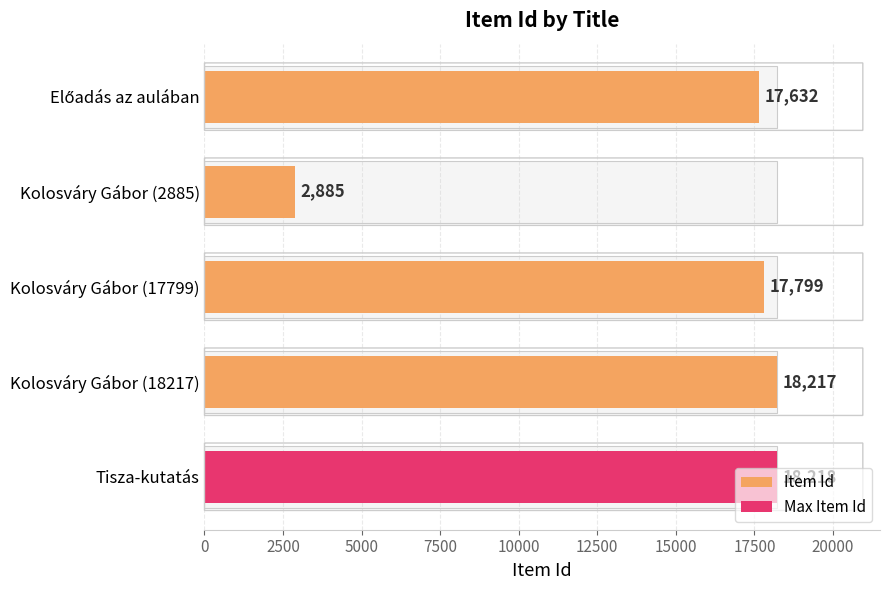

Is it true that the value at 7500 is 26165?

False